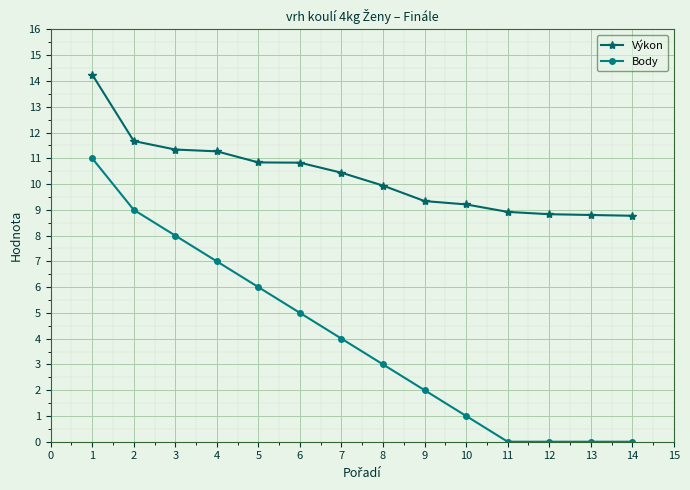

What value does the Body series have at 2?

9.0